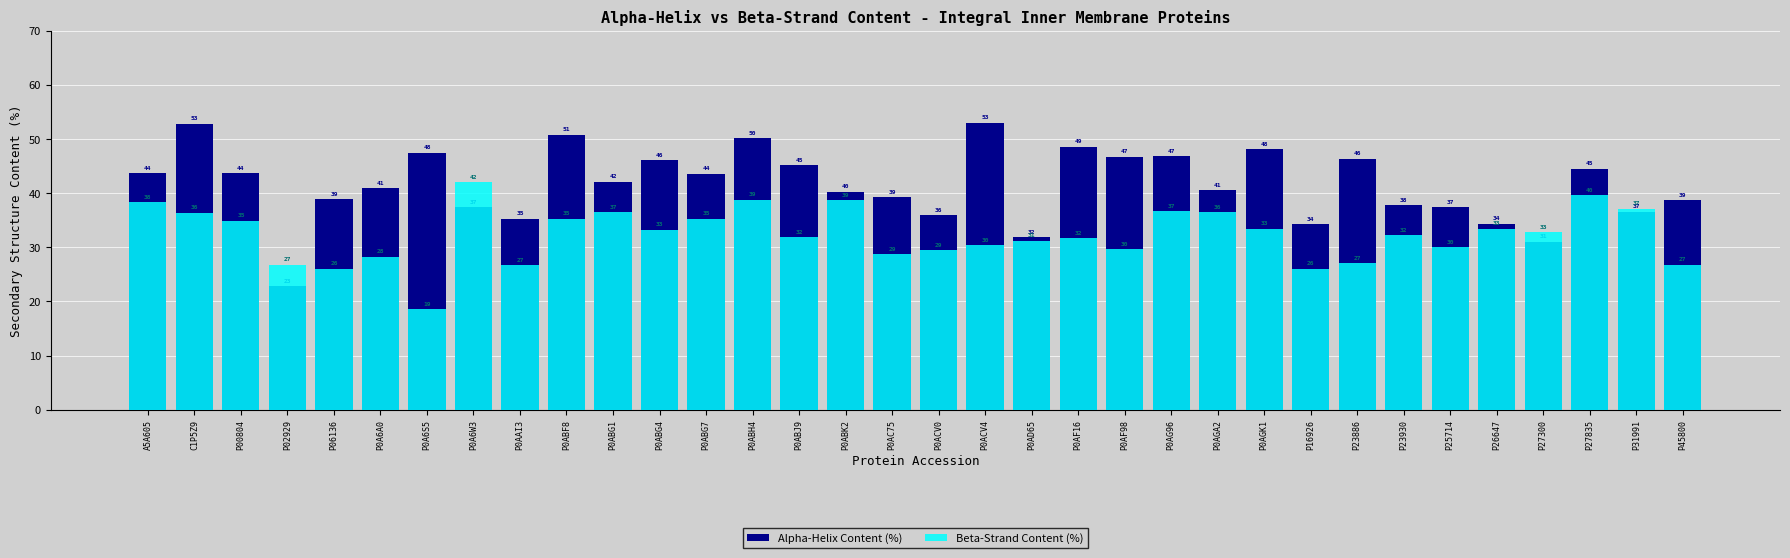

How many bars are there in each group?

2